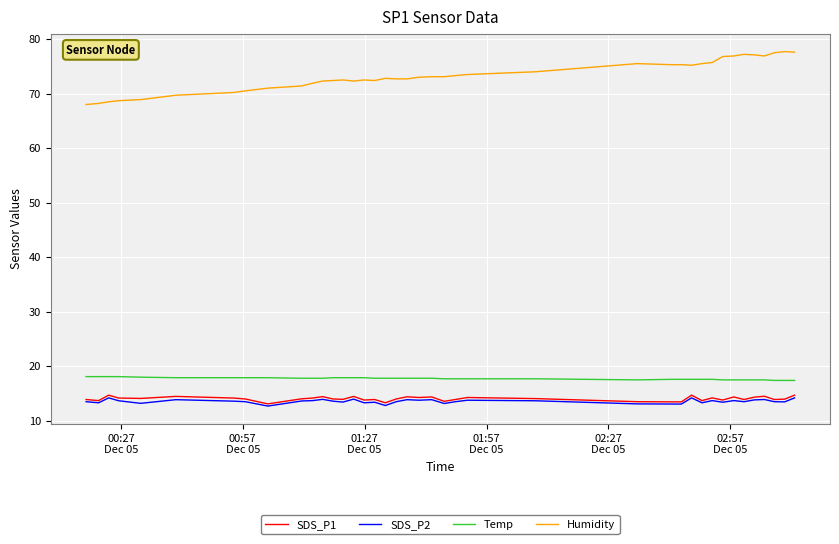

True or false: Temp and Humidity intersect in this chart.

False